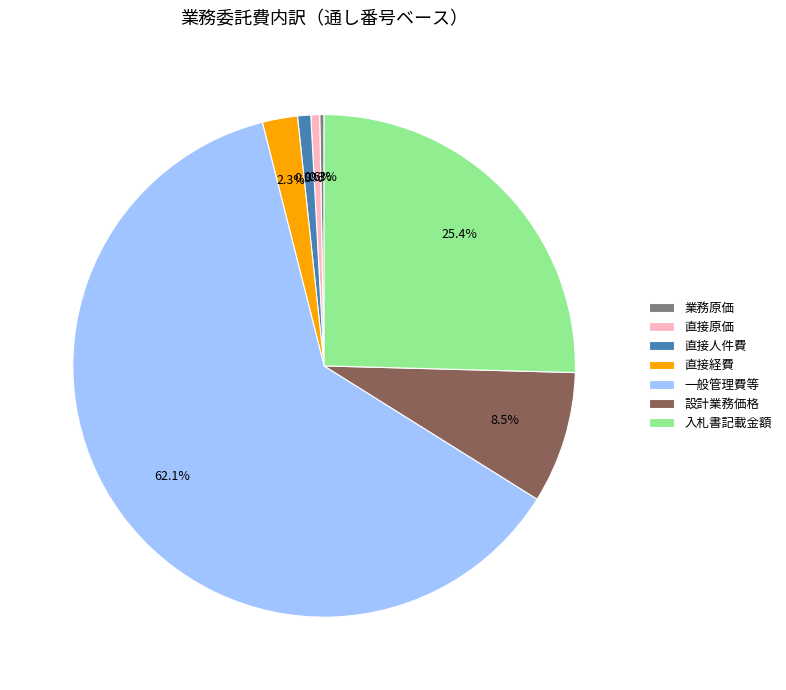

Which has a higher value, 設計業務価格 or 一般管理費等?

一般管理費等